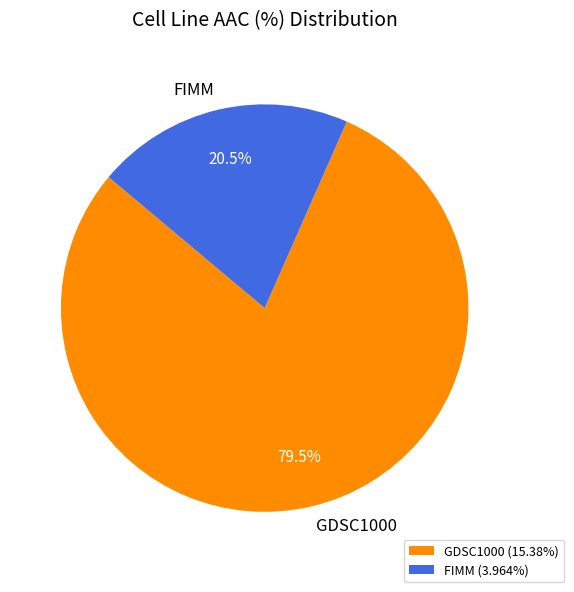

Approximately how many times larger is the value at FIMM compared to GDSC1000?

0.3